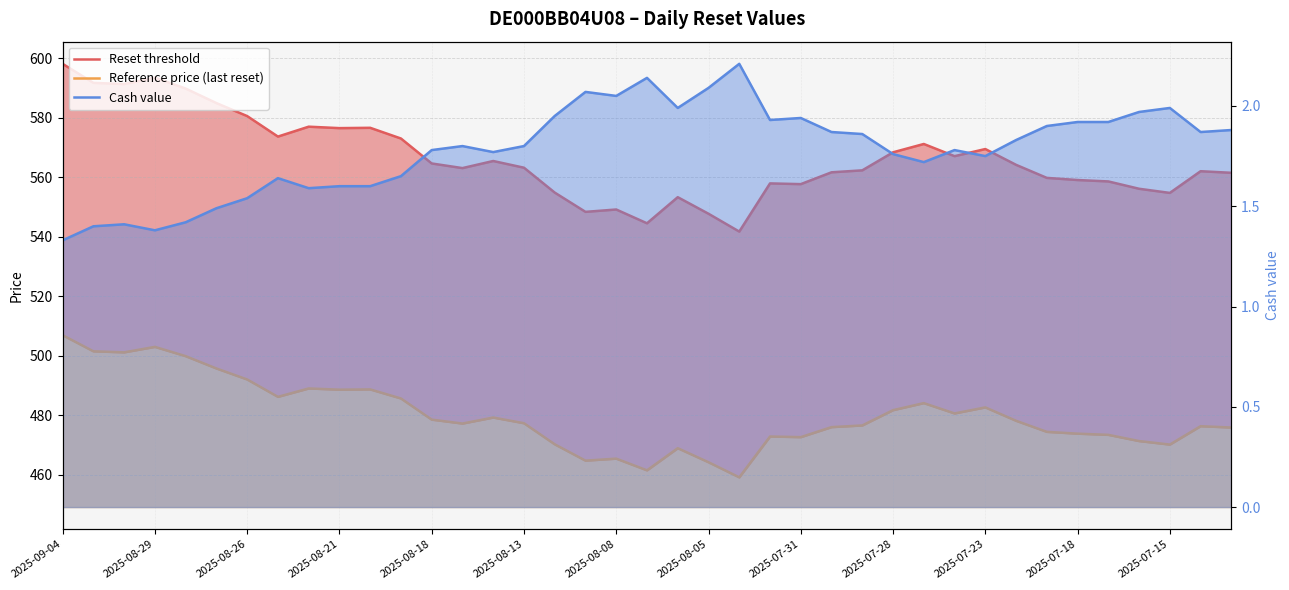

True or false: Cash value and Reset threshold cross at least once.

False